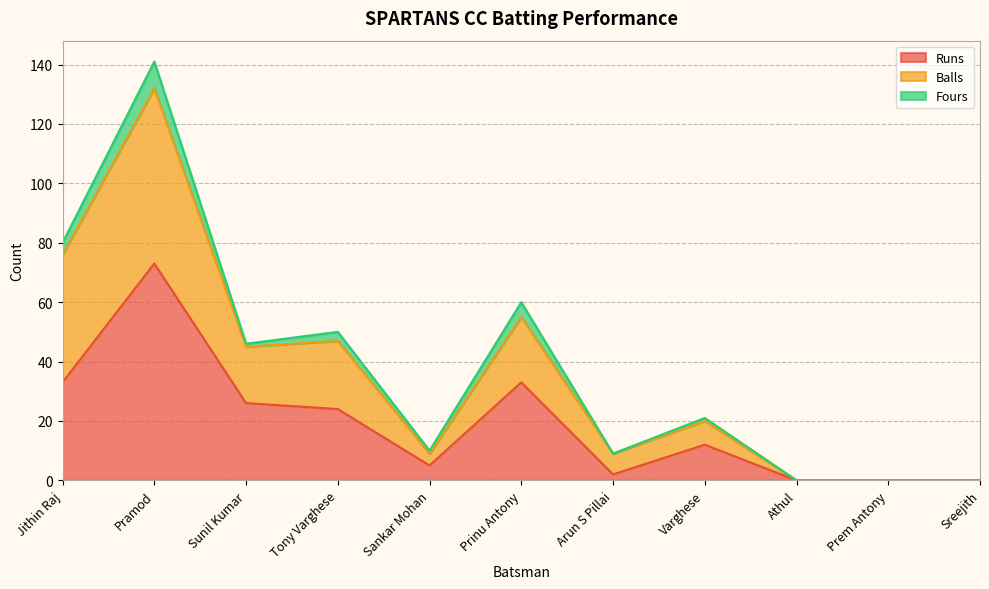

What is the label of the 11th point from the right?

Jithin Raj